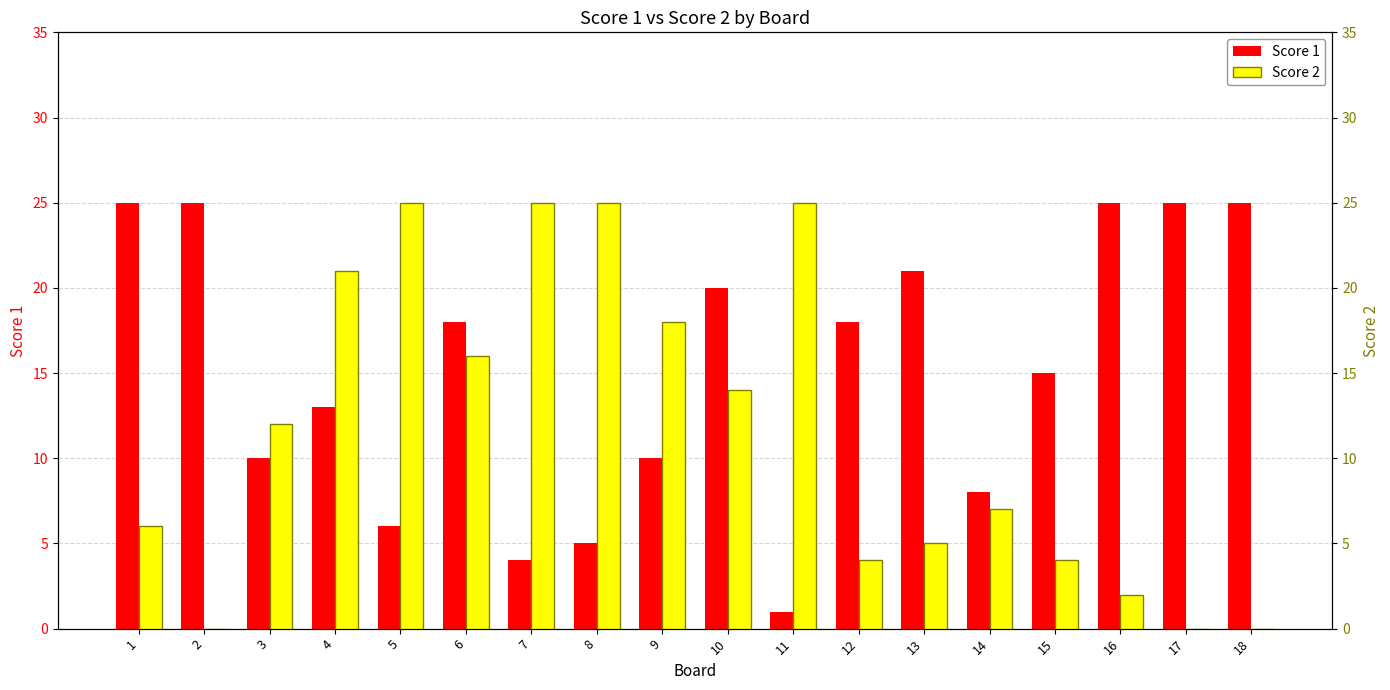

Where is Score 1 nearest to the value 13?

4